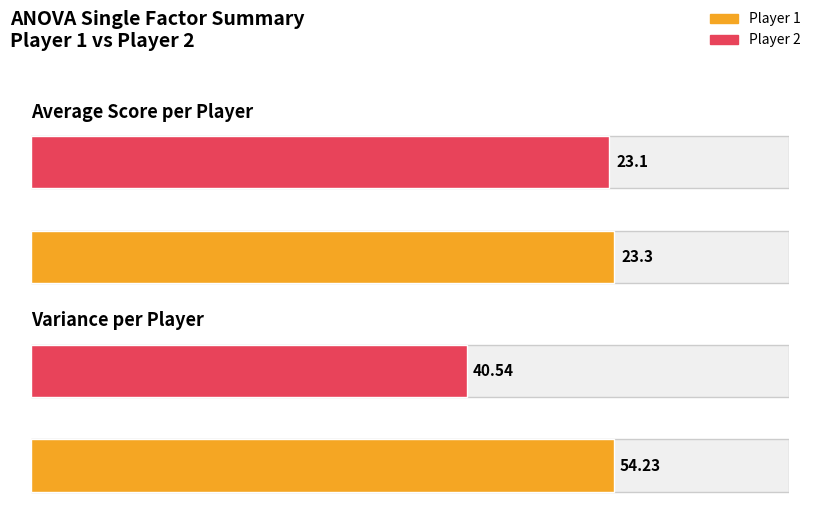

How many Average values are between 23 and 24?

2